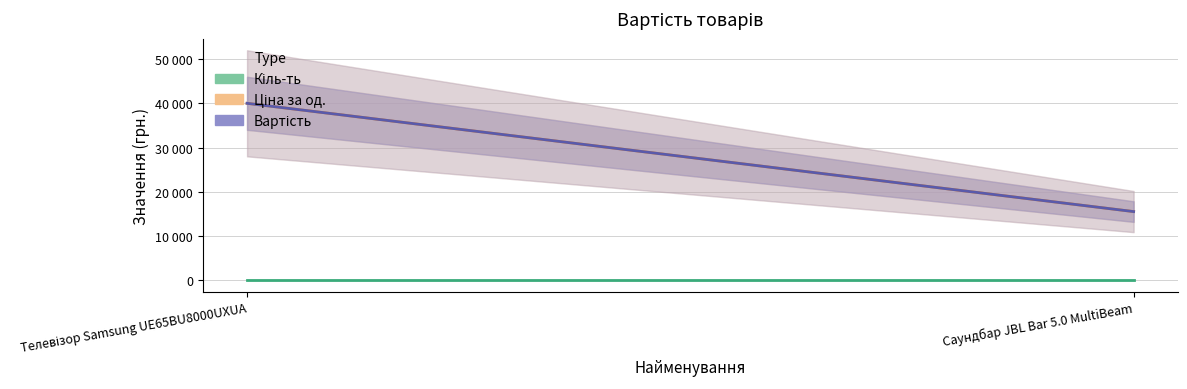

What is the sum of the Ціна за од. values at Саундбар JBL Bar 5.0 MultiBeam and Телевізор Samsung UE65BU8000UXUA?

55498